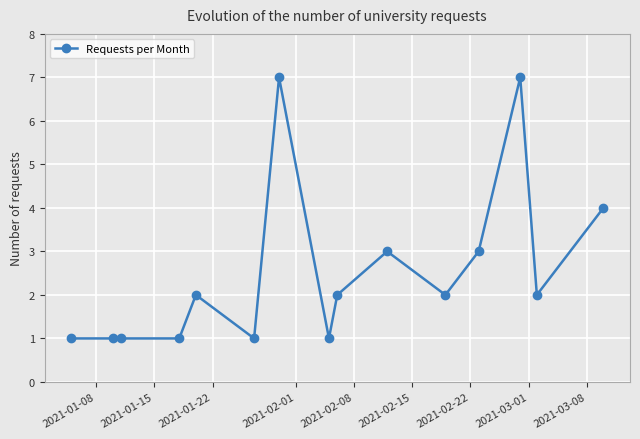

What is the smallest value displayed?

1